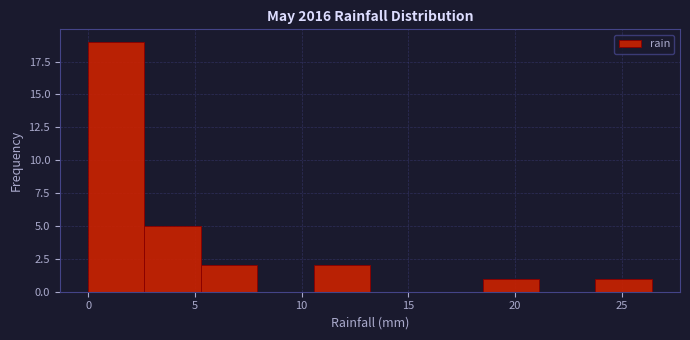

Reading left to right, list every bar in this chart as the range it spans on the x-axis followed by its height. Neither the bar edges nor the heights are printed on the chart, so give them approximately, as read against the axes.

0.0 to 2.5: 19
2.5 to 5.5: 5
5.5 to 8.0: 2
8.0 to 10.5: 0
10.5 to 13.0: 2
13.0 to 16.0: 0
16.0 to 18.5: 0
18.5 to 21.0: 1
21.0 to 24.0: 0
24.0 to 26.5: 1